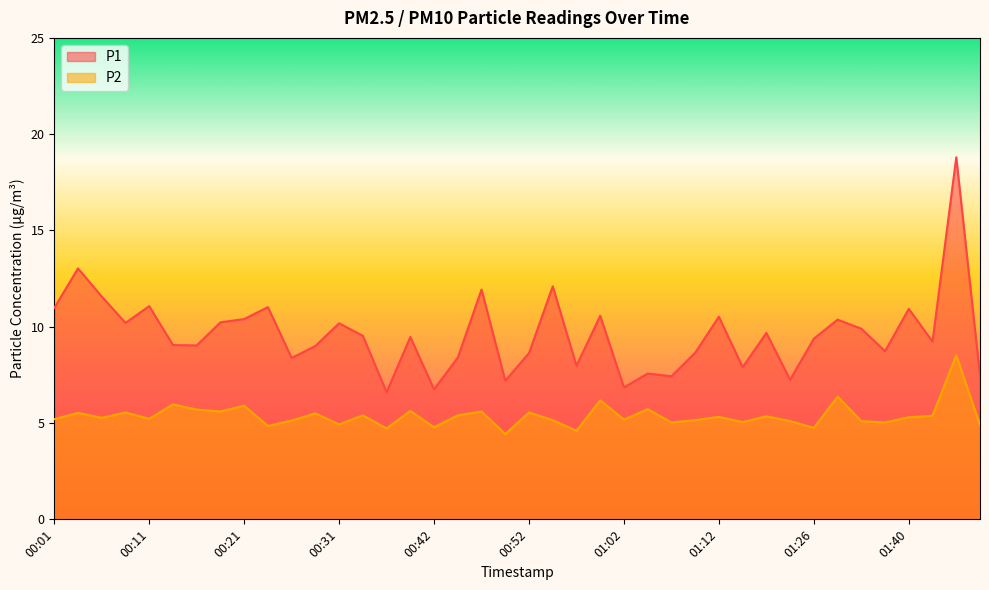

True or false: P2 and P1 cross at least once.

False